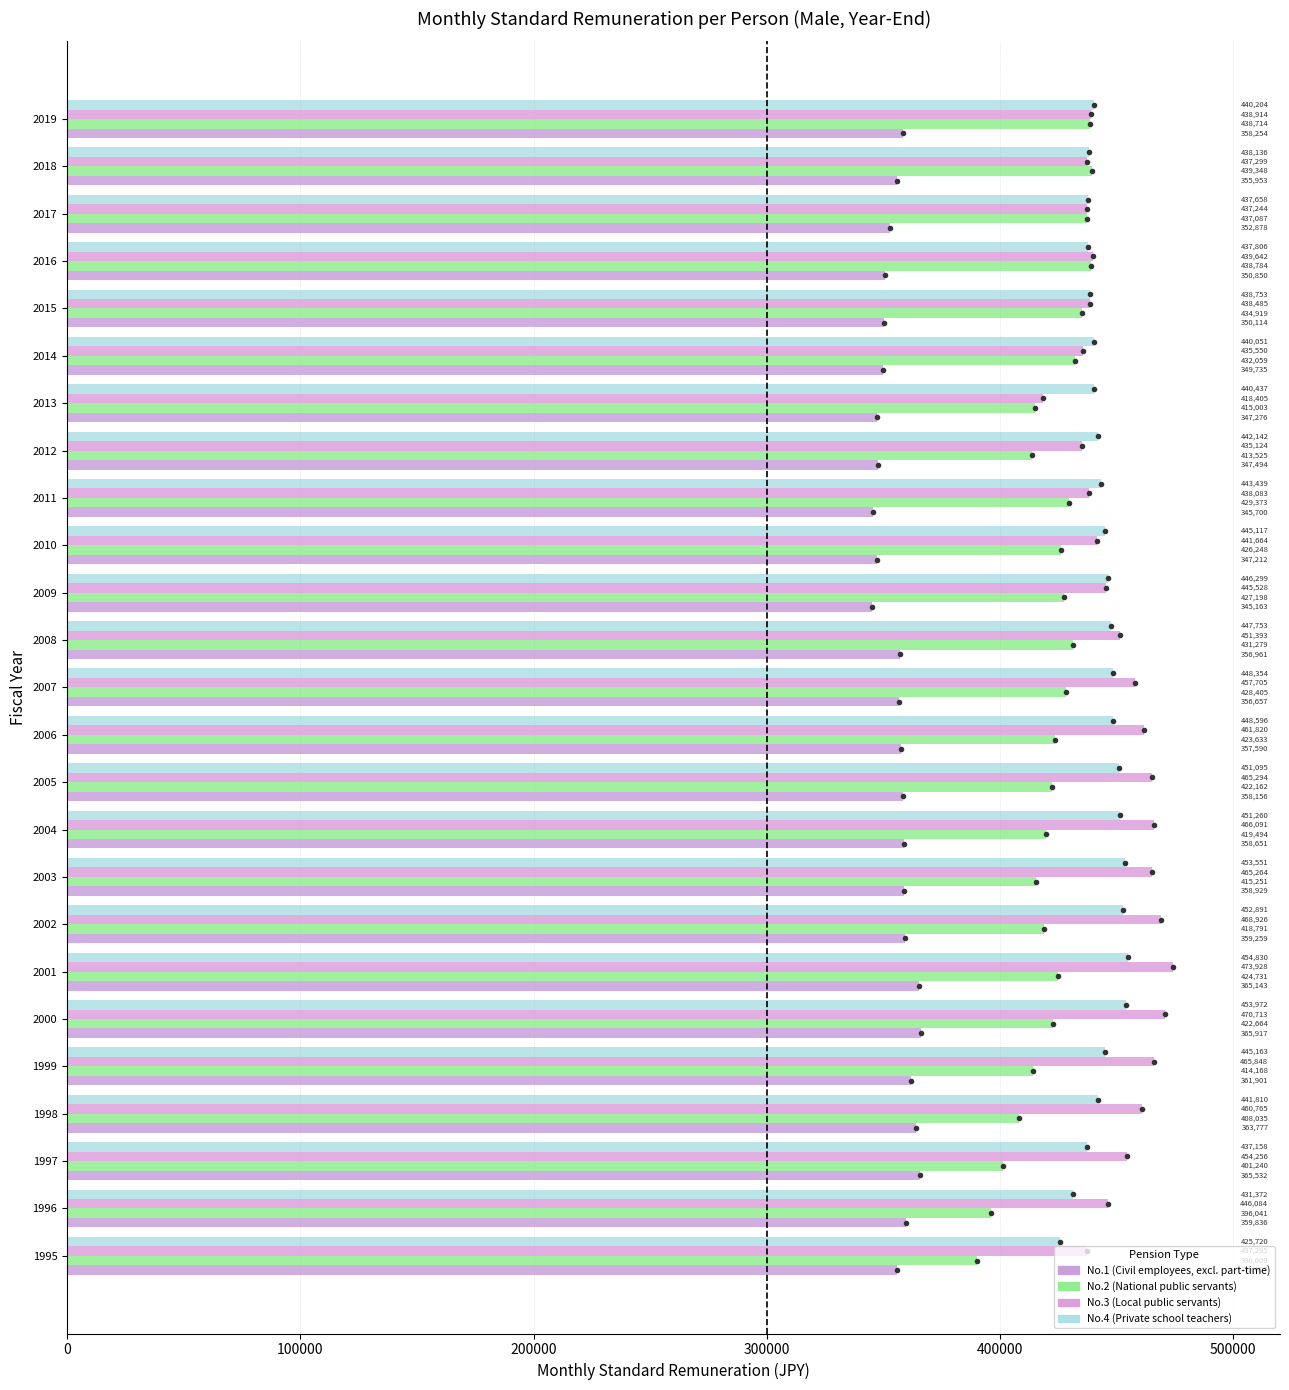

How many categories are shown in the chart?

25